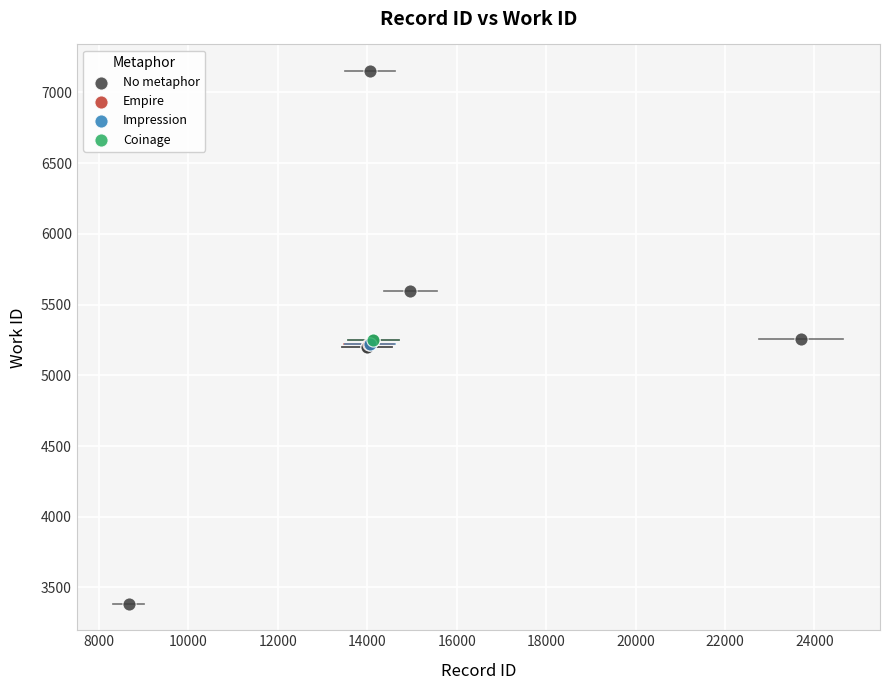

What are all the series names shown in the legend?

No metaphor, Empire, Impression, Coinage